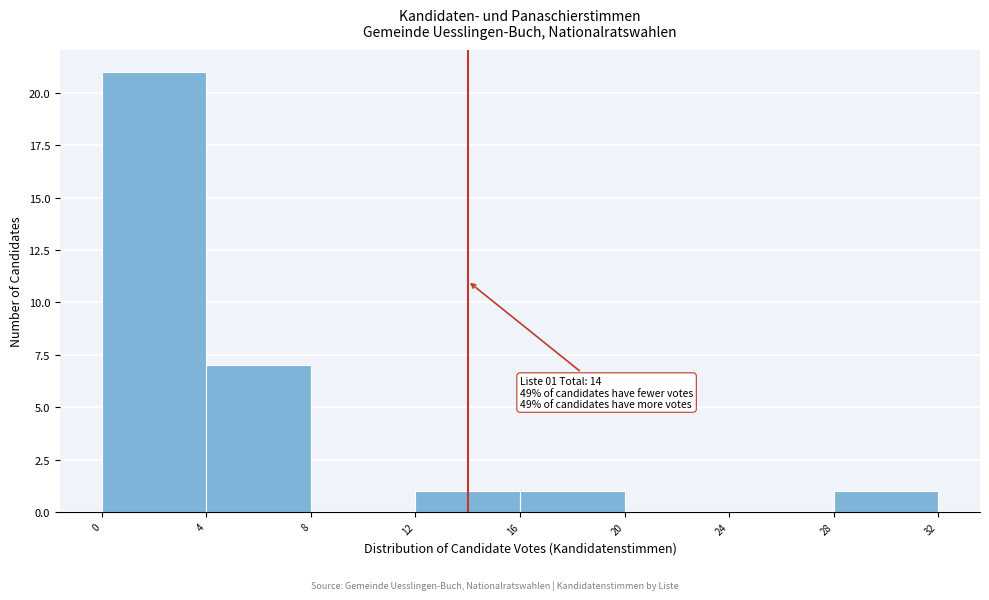

Over which range of the x-axis is the bar tallest?

0 to 4